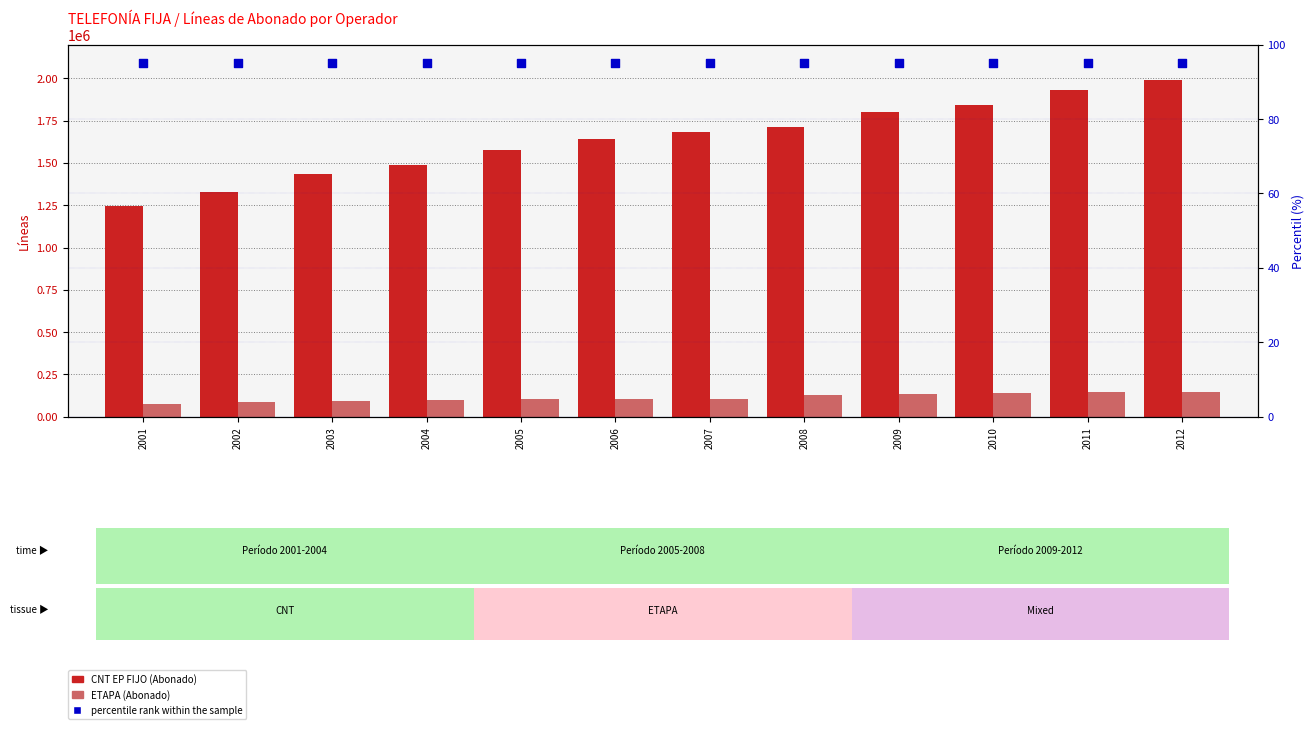

Which series has the largest total across all categories?

CNT EP FIJO (Abonado)